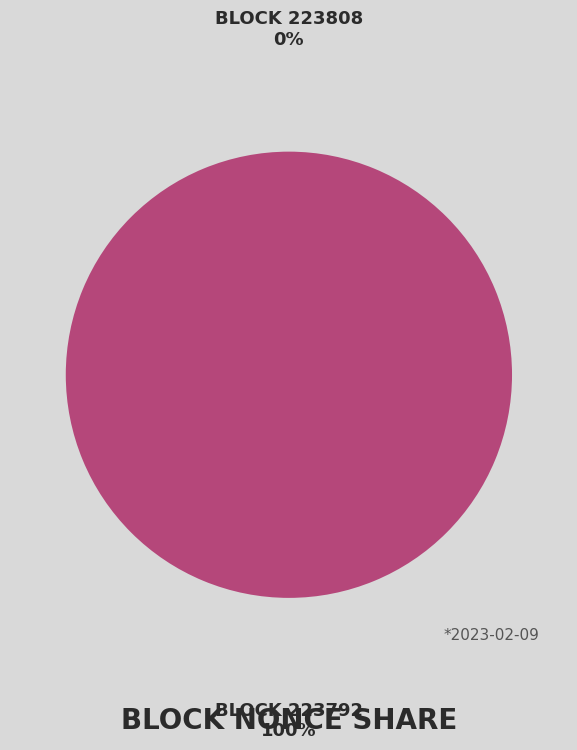

To the nearest percent, what is the average slice percentage?

50%